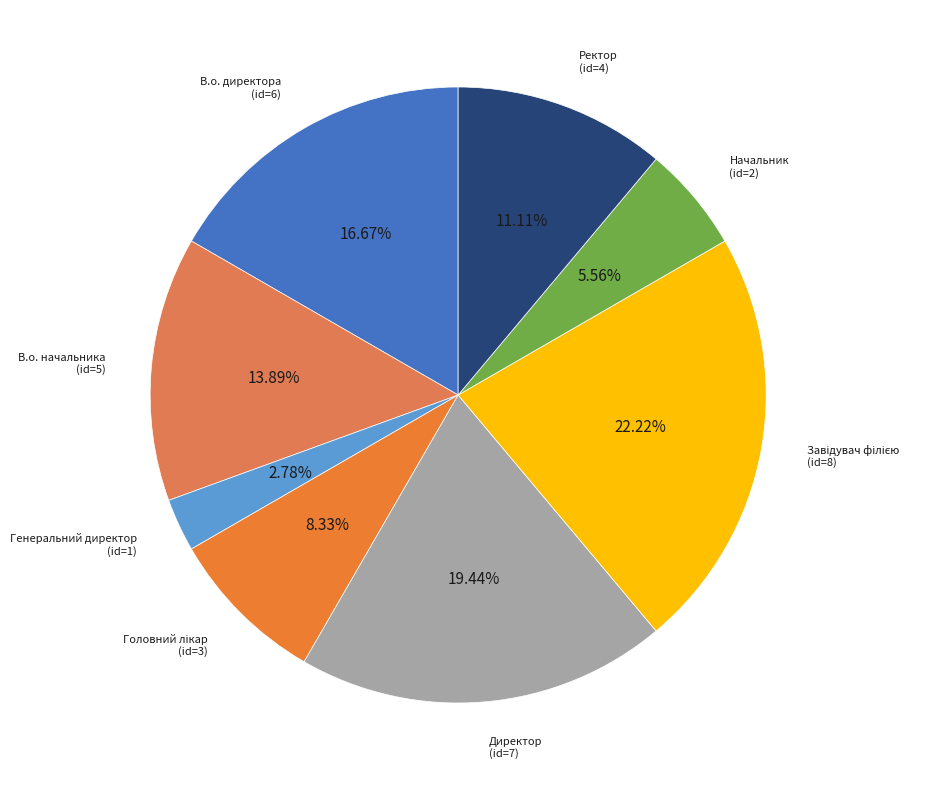

How many segments does this pie chart have?

8